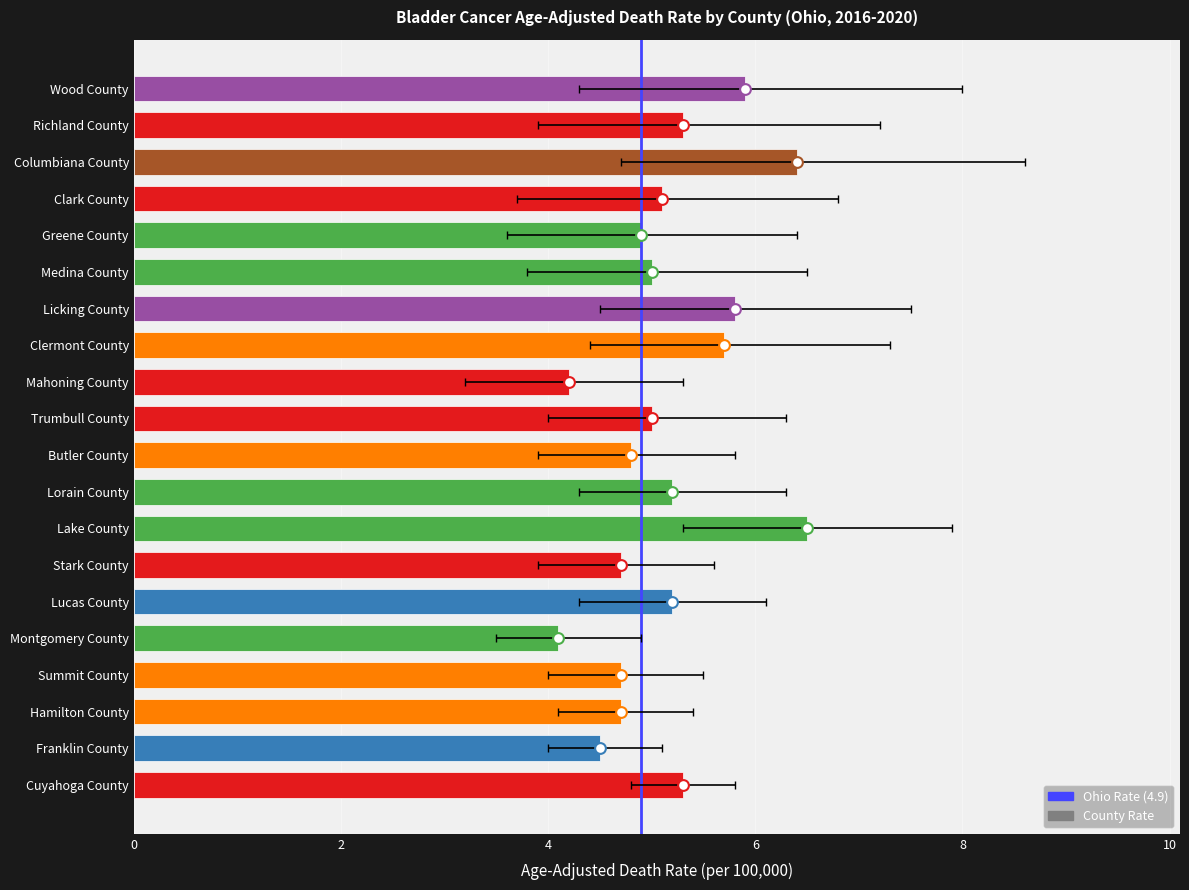

What is the ratio of the value at Medina County to the value at Richland County?

0.9